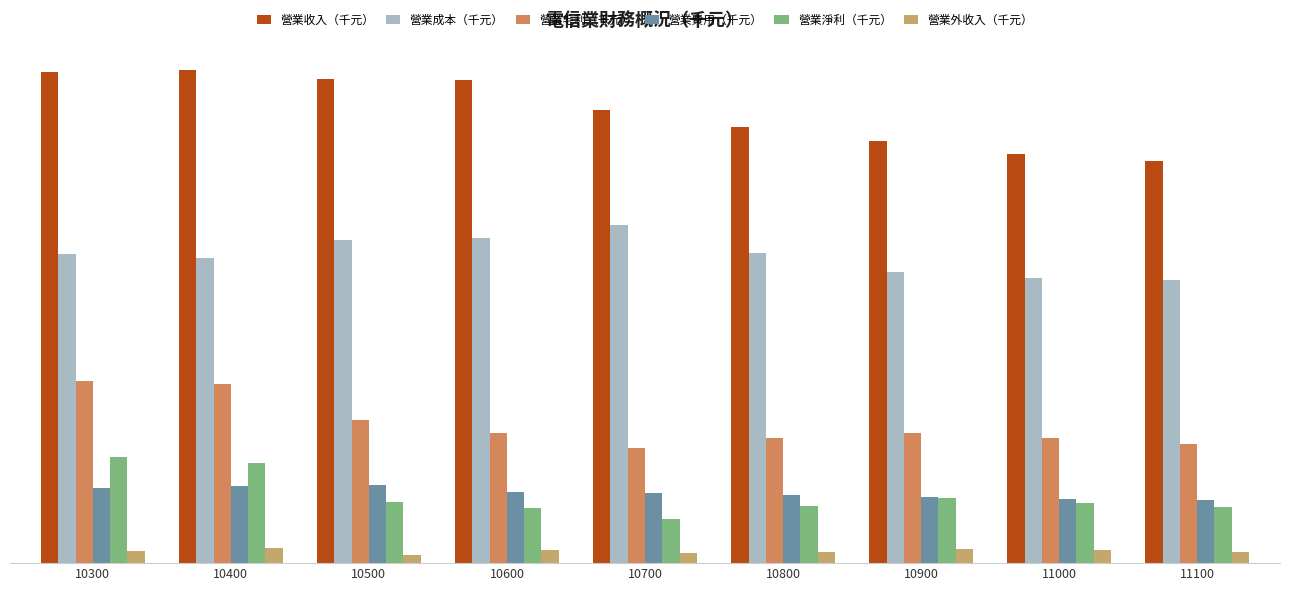

What is the sum of the 營業淨利（千元） values at 10900 and 11000?

9934293.0